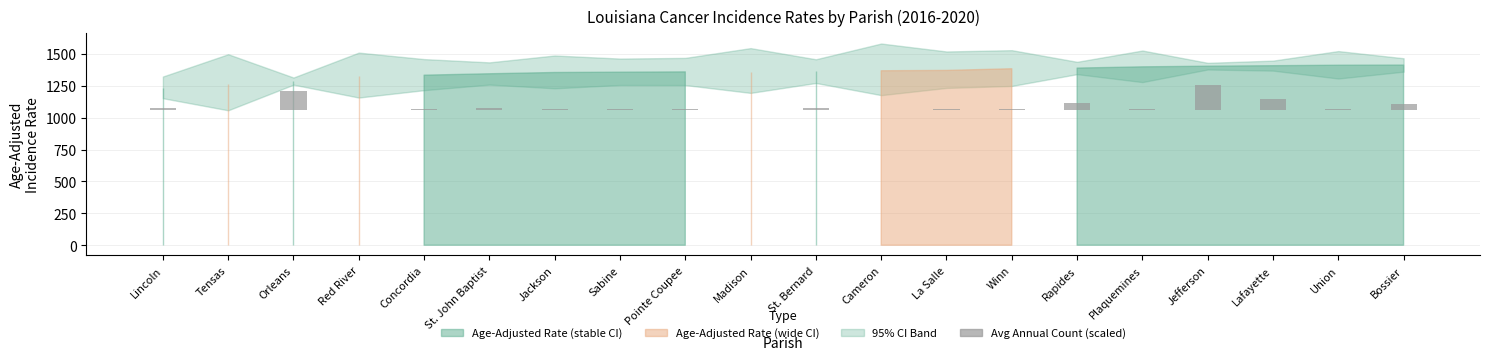

Reading left to right, what are all the values shown in this chart?

Lincoln=14.7	Tensas=2.4	Orleans=148.7	Red River=4.0	Concordia=8.6	St. John Baptist=17.1	Jackson=7.7	Sabine=12.0	Pointe Coupee=11.4	Madison=4.3	St. Bernard=15.9	Cameron=3.3	La Salle=6.5	Winn=6.7	Rapides=56.6	Plaquemines=9.0	Jefferson=200.0	Lafayette=91.4	Union=12.0	Bossier=49.6